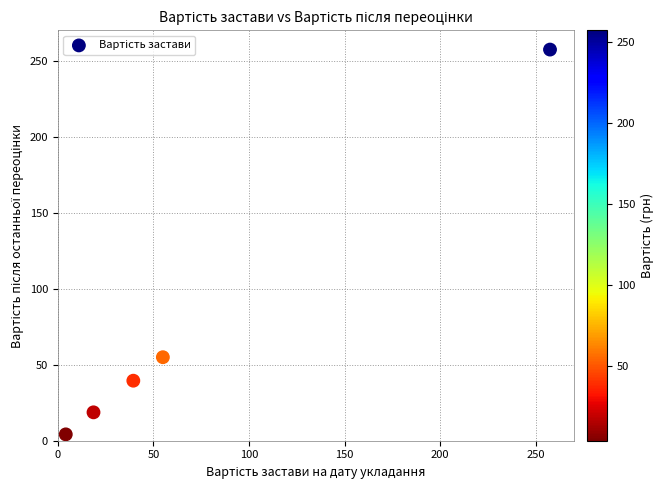

What is the average X value?

74.9